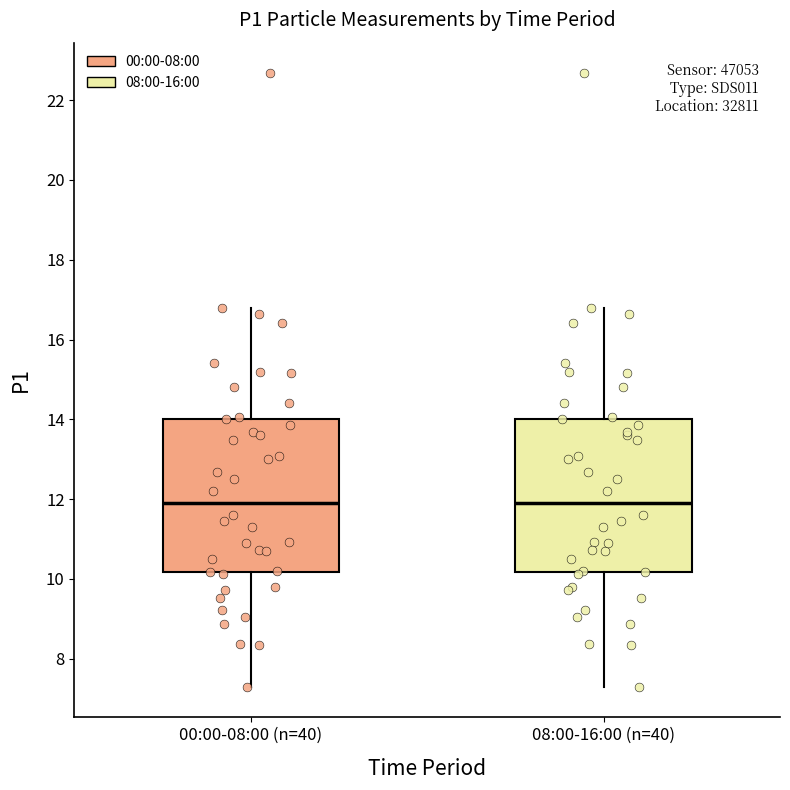

Where is the lower edge of the box for 08:00-16:00 (n=40) on the y-axis? The values are not printed on the chart, so give them approximately, as read against the axis.

10.2